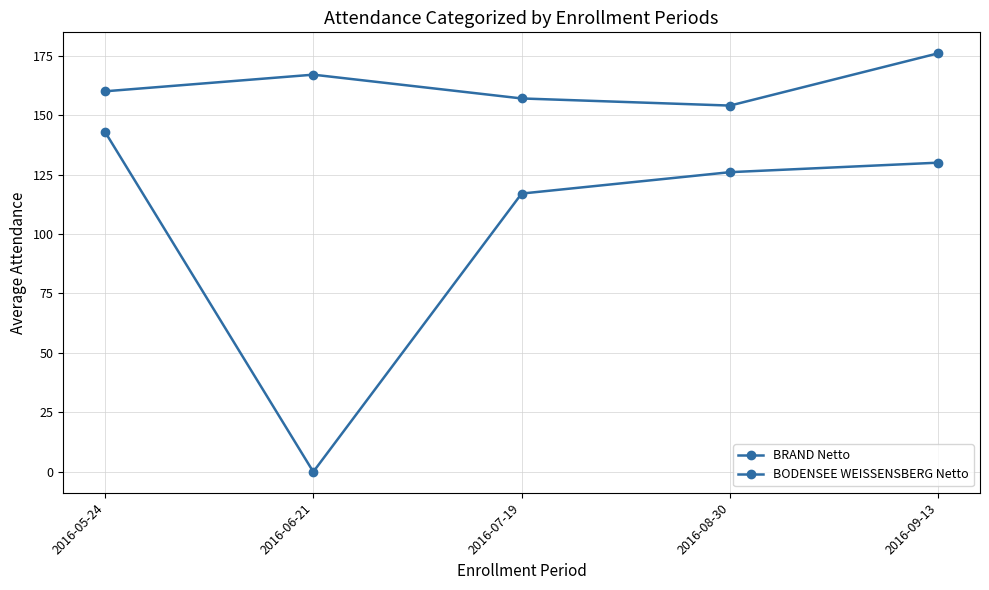

What position from the right is 2016-06-21?

4